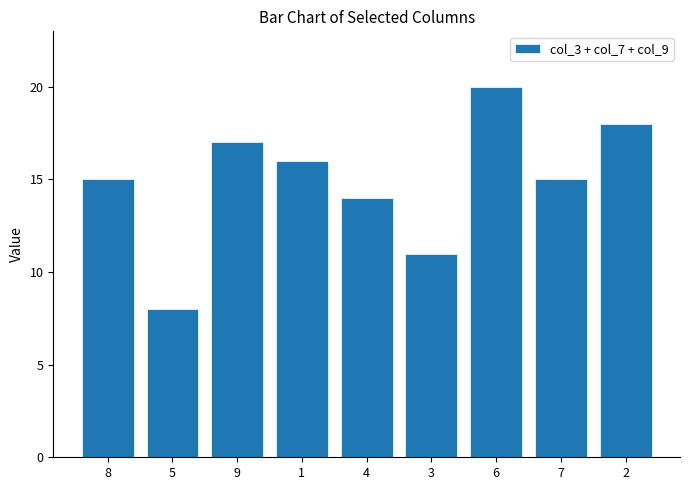

What is the sum of all values?

134